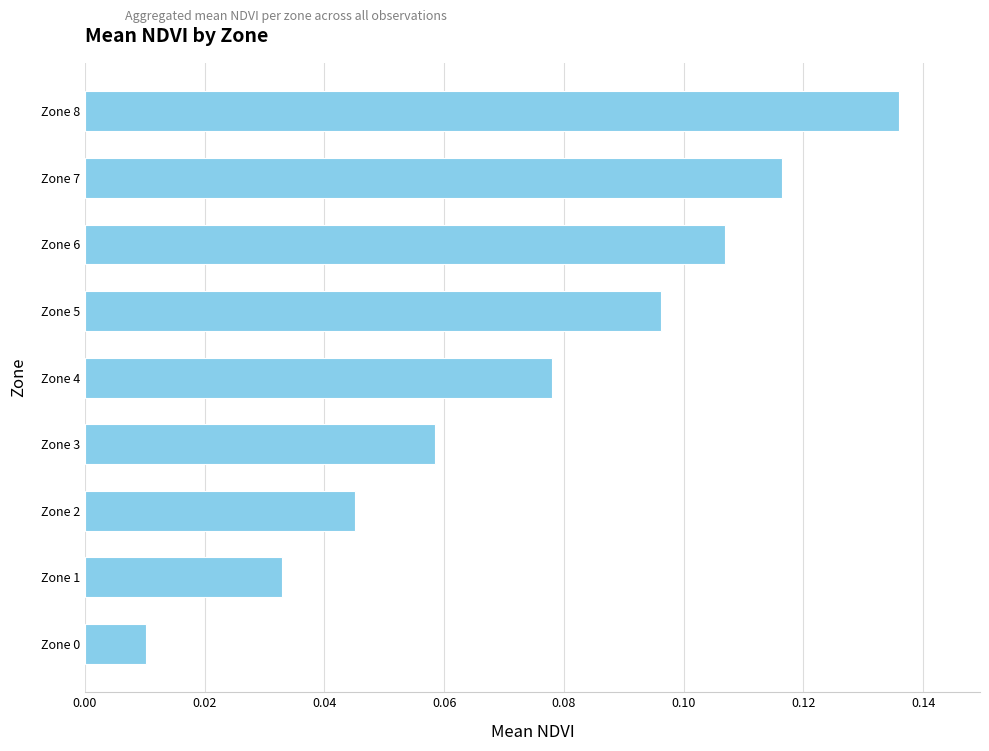

True or false: the data shows 0.1 at Zone 2.

False